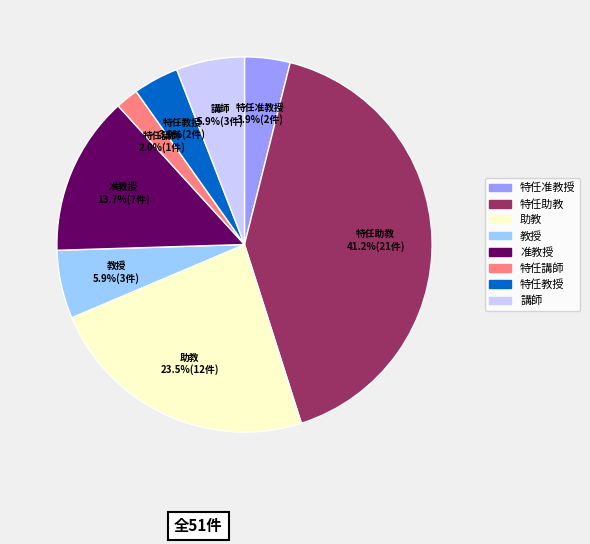

Does any single category account for the majority?

No